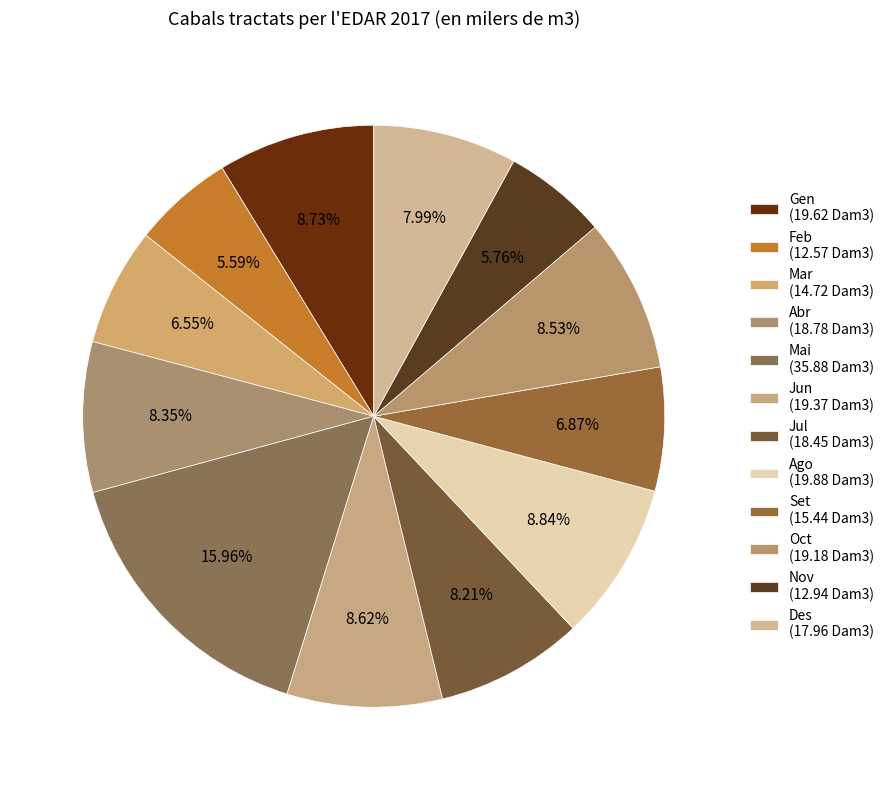

What portion of the pie excludes Set?

93.1%